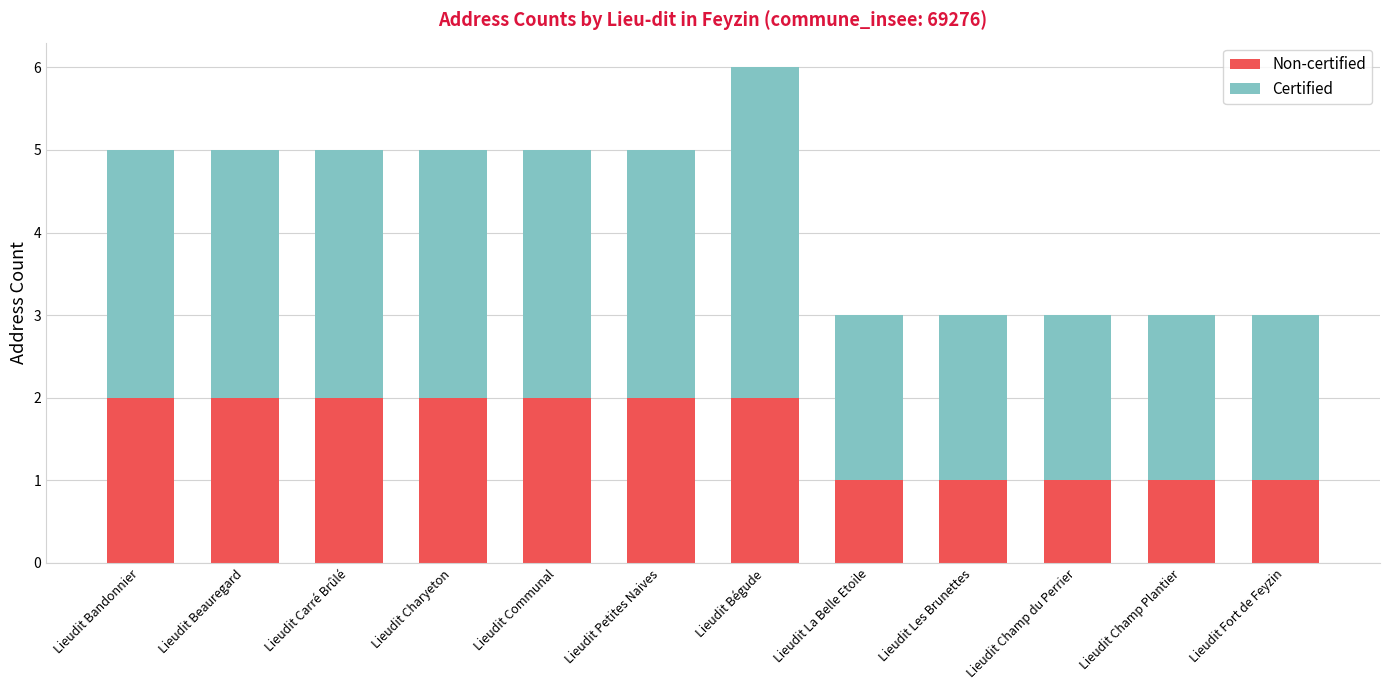

What is the total value across all series at Lieudit Petites Naives?

5